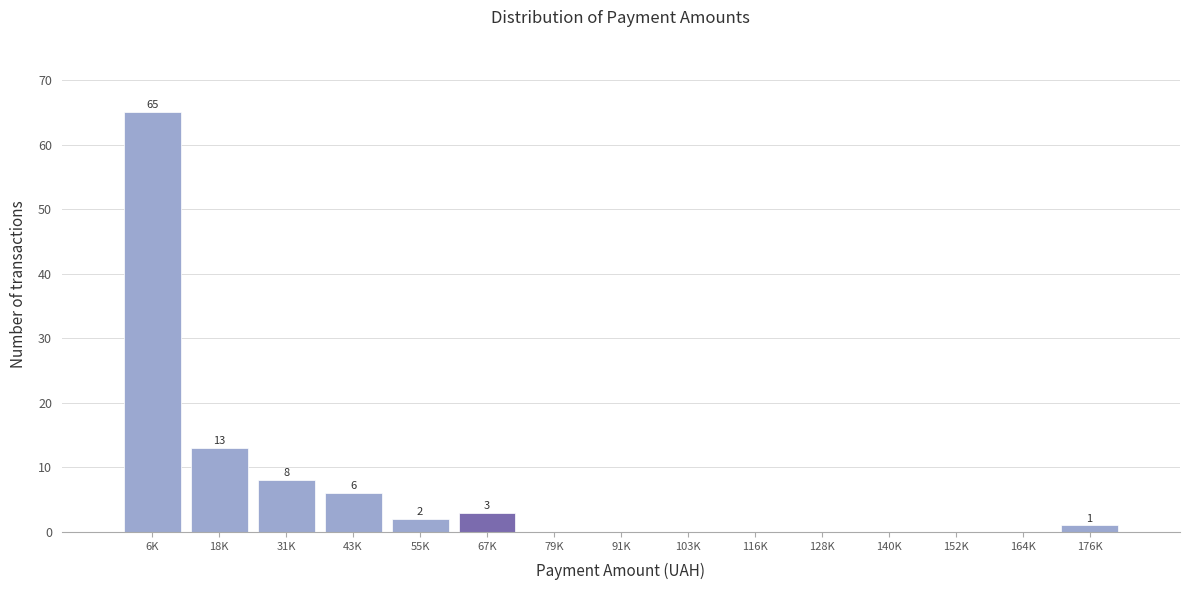

Reading left to right, transcribe all the data shown in this chart.

6K=65	18K=13	31K=8	43K=6	55K=2	67K=3	79K=0	91K=0	103K=0	116K=0	128K=0	140K=0	152K=0	164K=0	176K=1